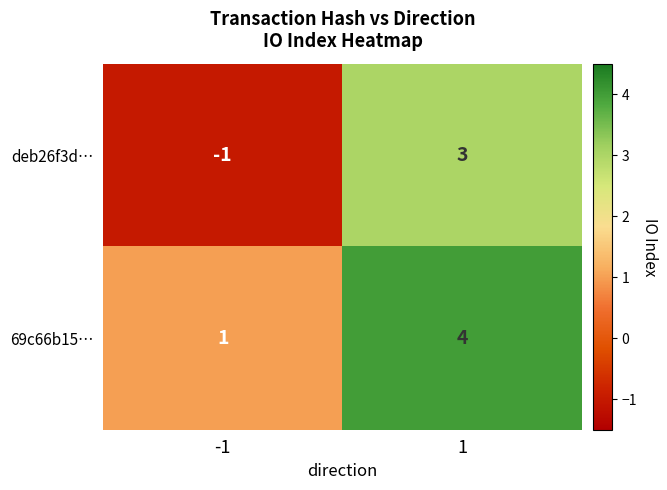

Is it true that deb26f3d… equals 5 at 1?

False